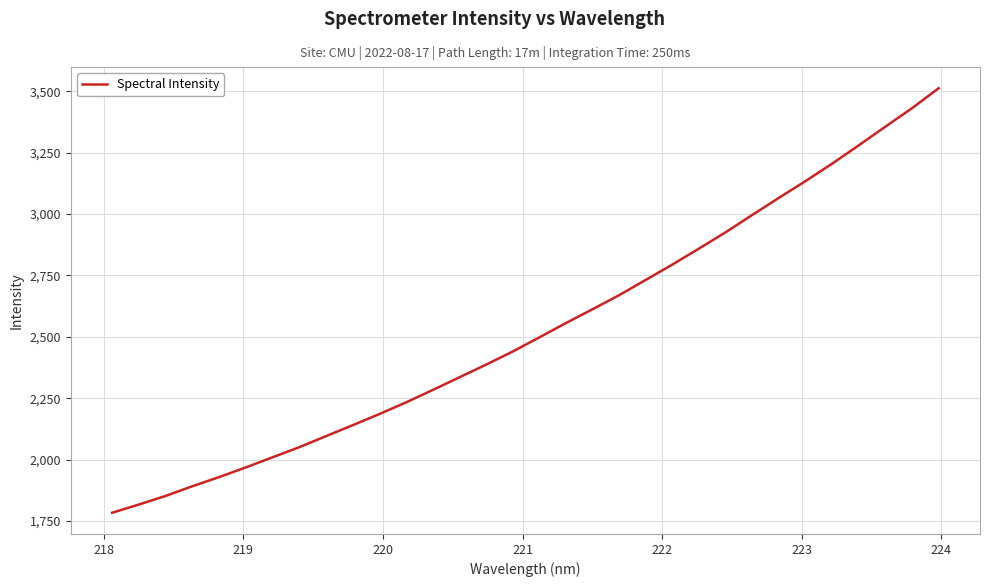

What is the greatest value displayed?

3512.8